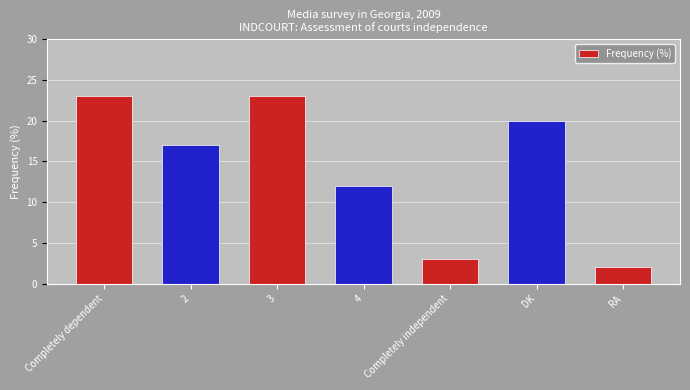

What is the minimum value shown in the chart?

2